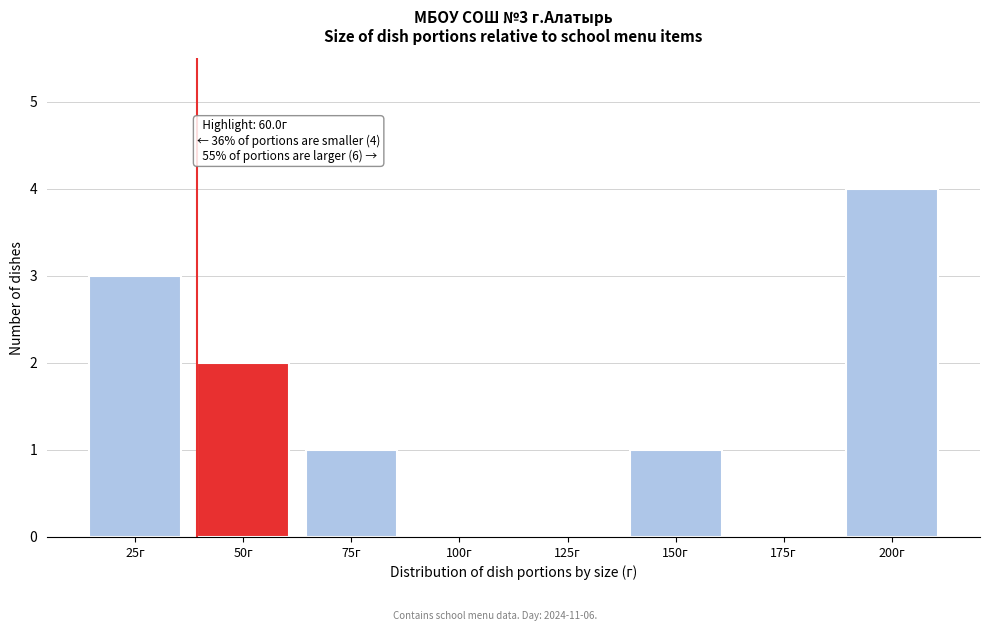

Reading left to right, transcribe all the data shown in this chart.

25г=3	50г=2	75г=1	100г=0	125г=0	150г=1	175г=0	200г=4